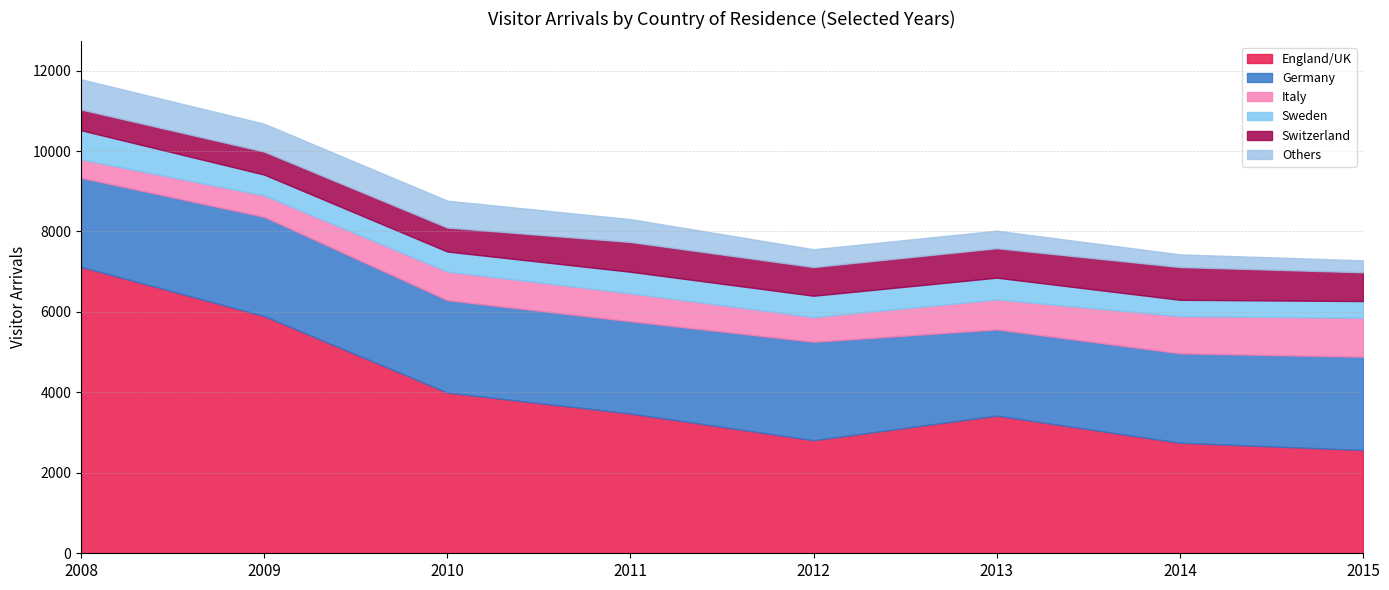

How many data points in Sweden are above 530?

3